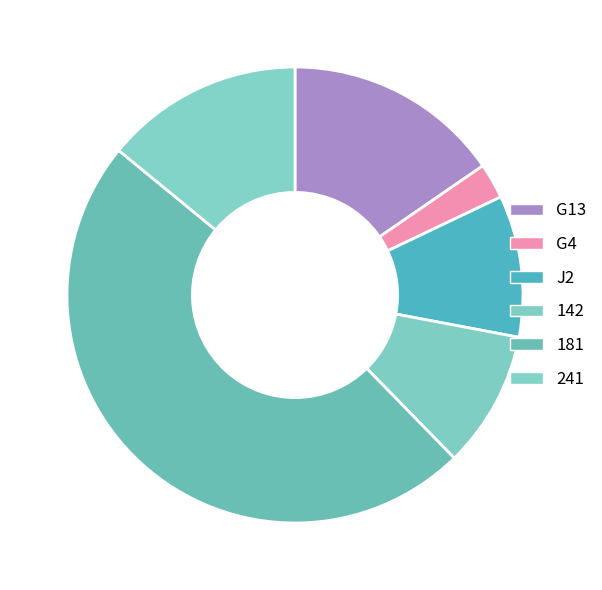

Combined, do 181 and G13 account for over 50%?

Yes